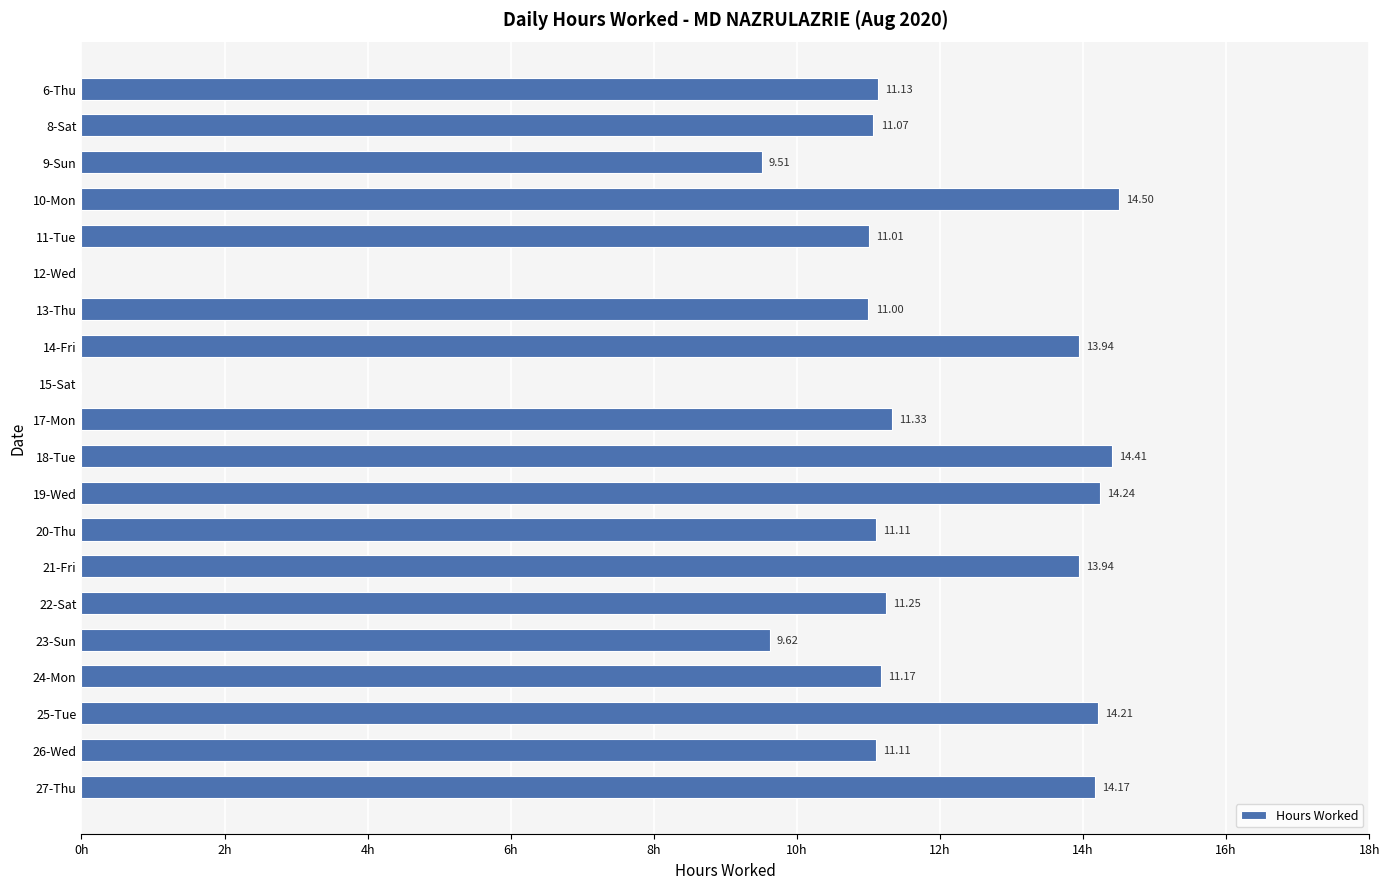

Which has a higher value, 8-Sat or 12-Wed?

8-Sat